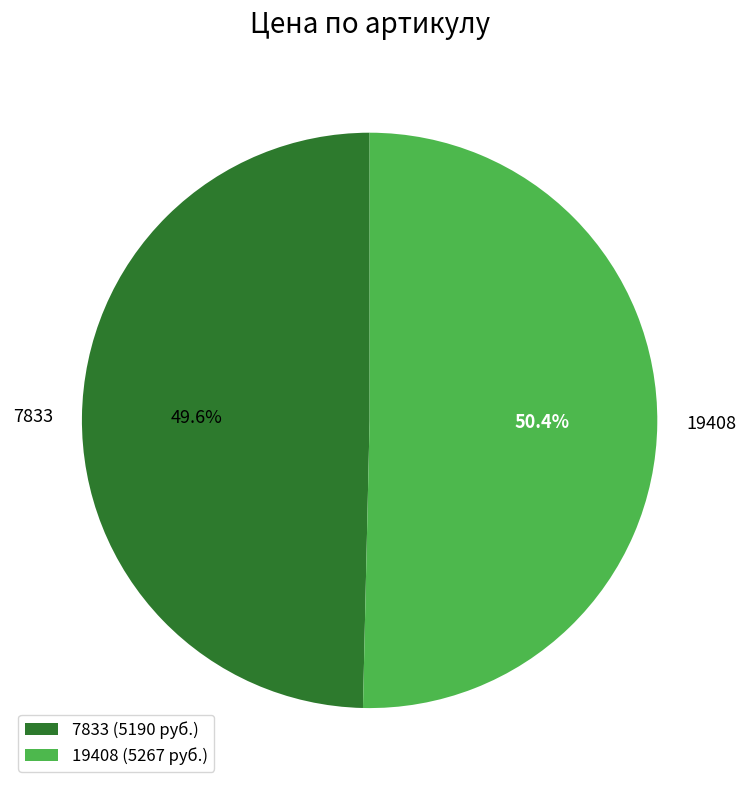

Approximately how many times larger is the value at 7833 compared to 19408?

1.0